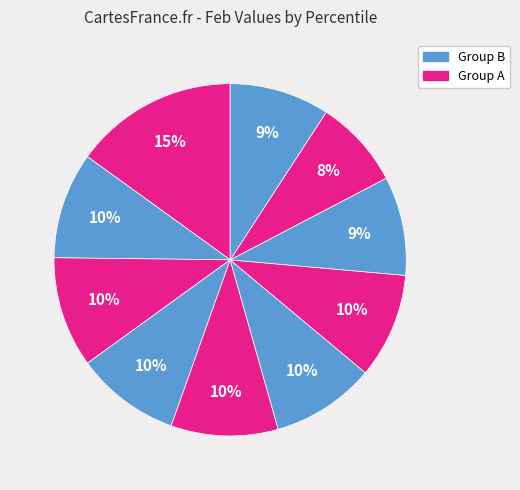

How many slices are in this pie chart?

10